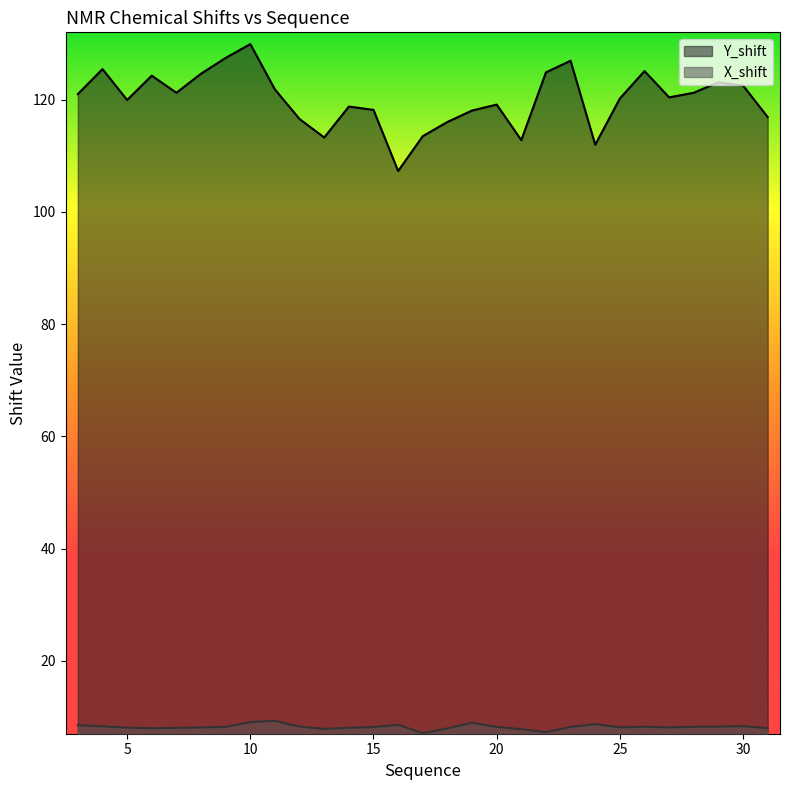

How many values in the X_shift series are below 8?

7